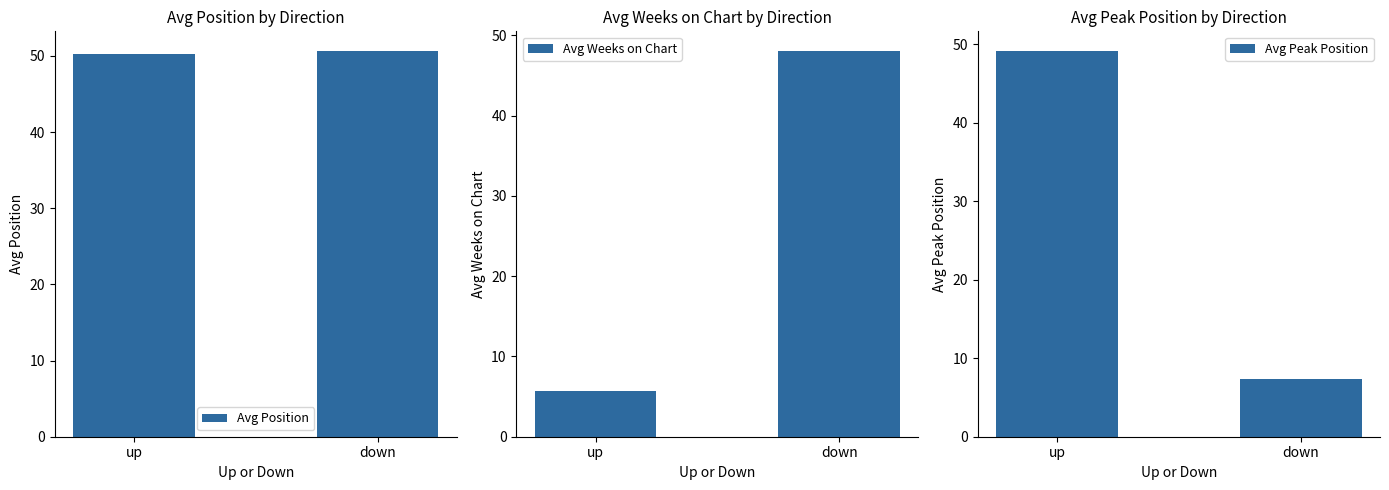

Reading left to right, what are all the values shown in this chart?

Avg Position: up=50.3	down=50.7
Avg Weeks on Chart: up=5.7	down=48.1
Avg Peak Position: up=49.2	down=7.4